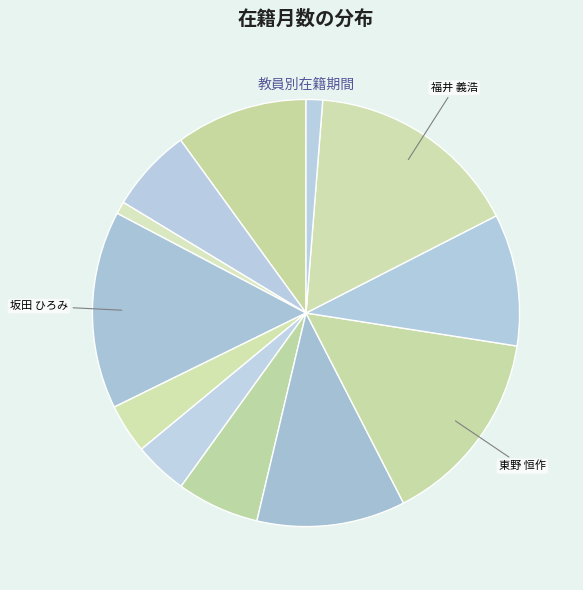

Does any single category account for the majority?

No